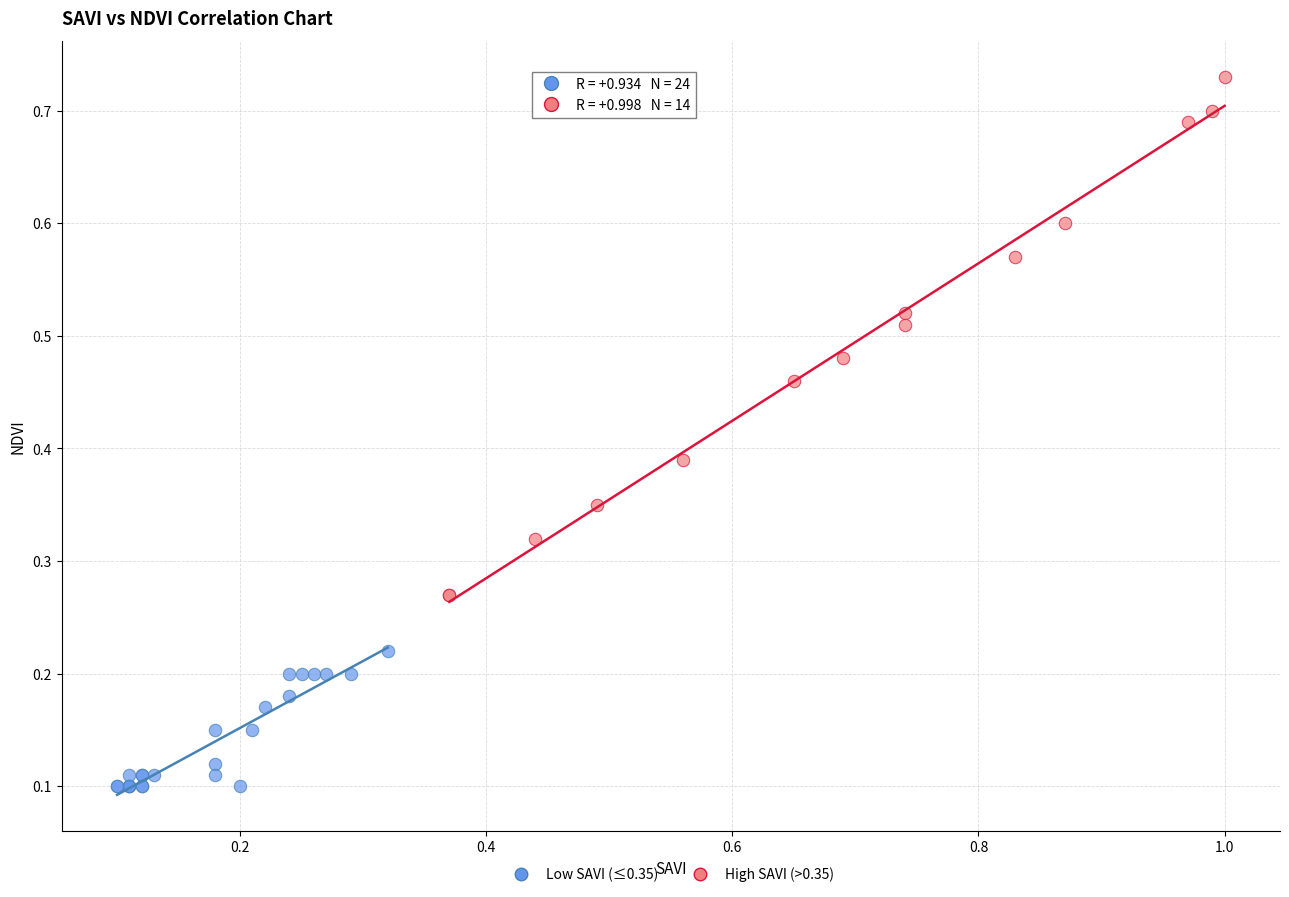

Which series has the largest Y range (max minus min)?

High SAVI (>0.35)